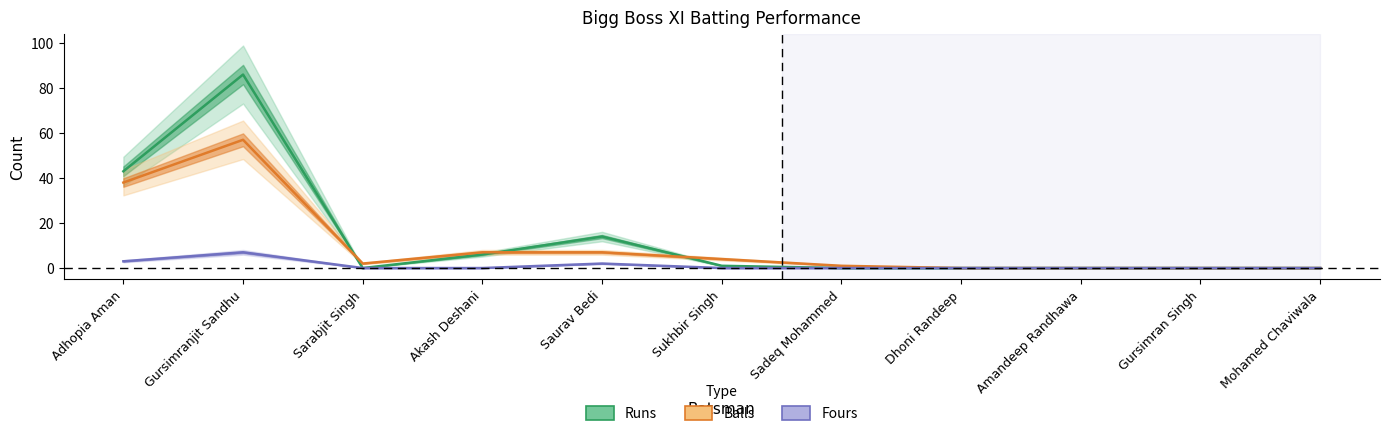

What is the greatest value displayed?

86